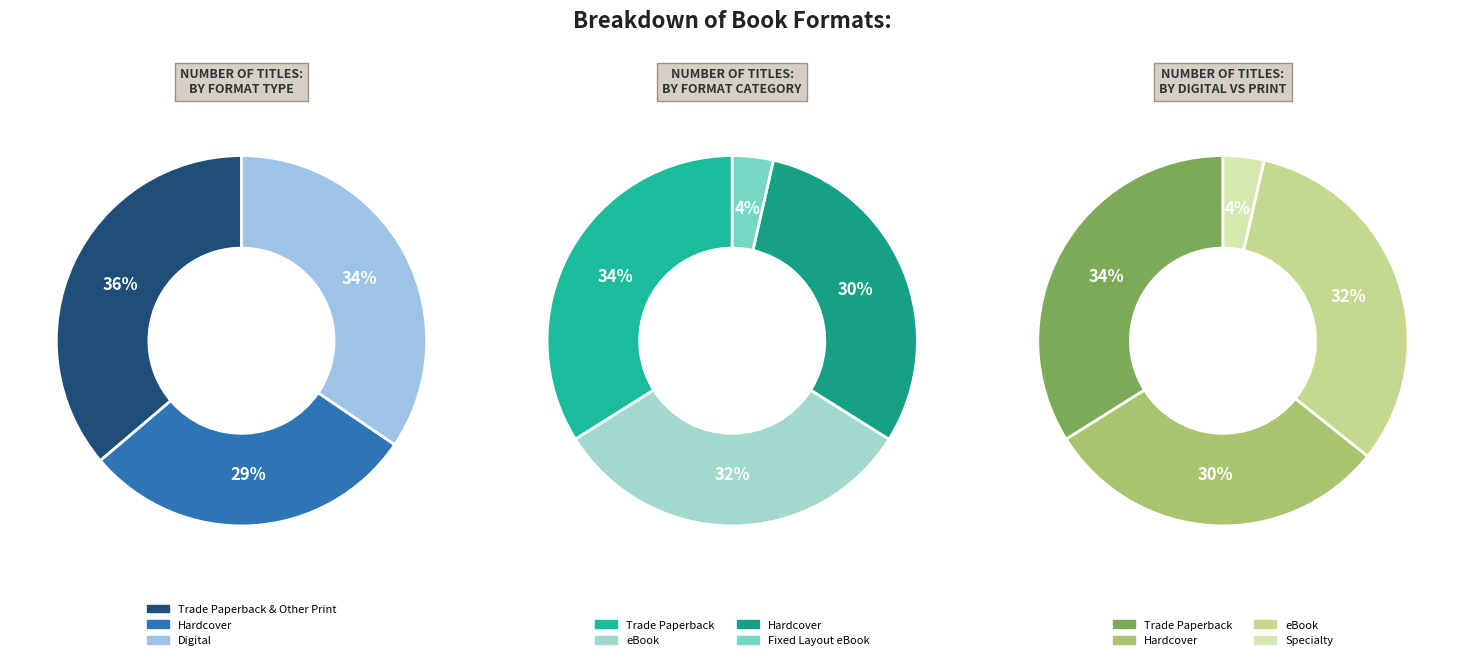

Does Fixed Layout eBook represent more than half of the total?

No